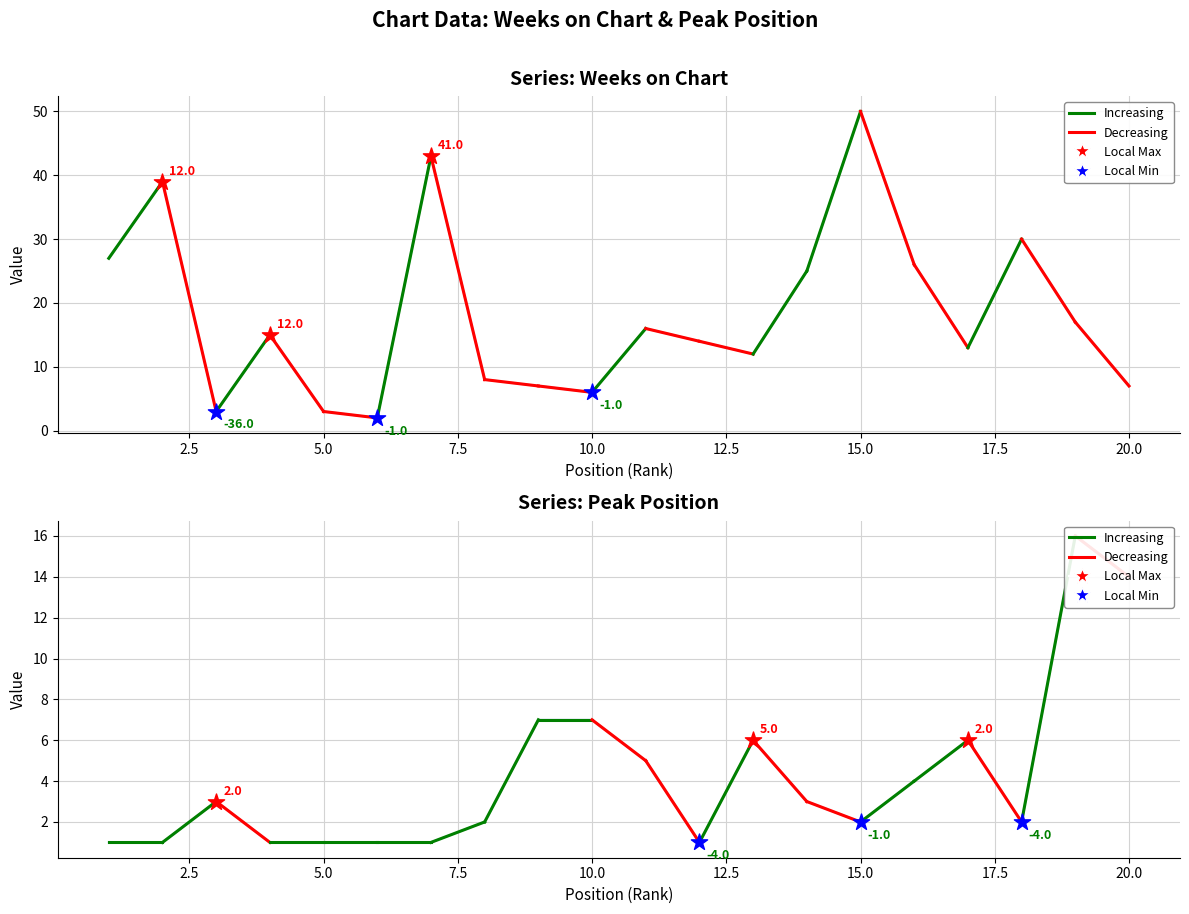

Which series contains the highest Y value?

Weeks on Chart